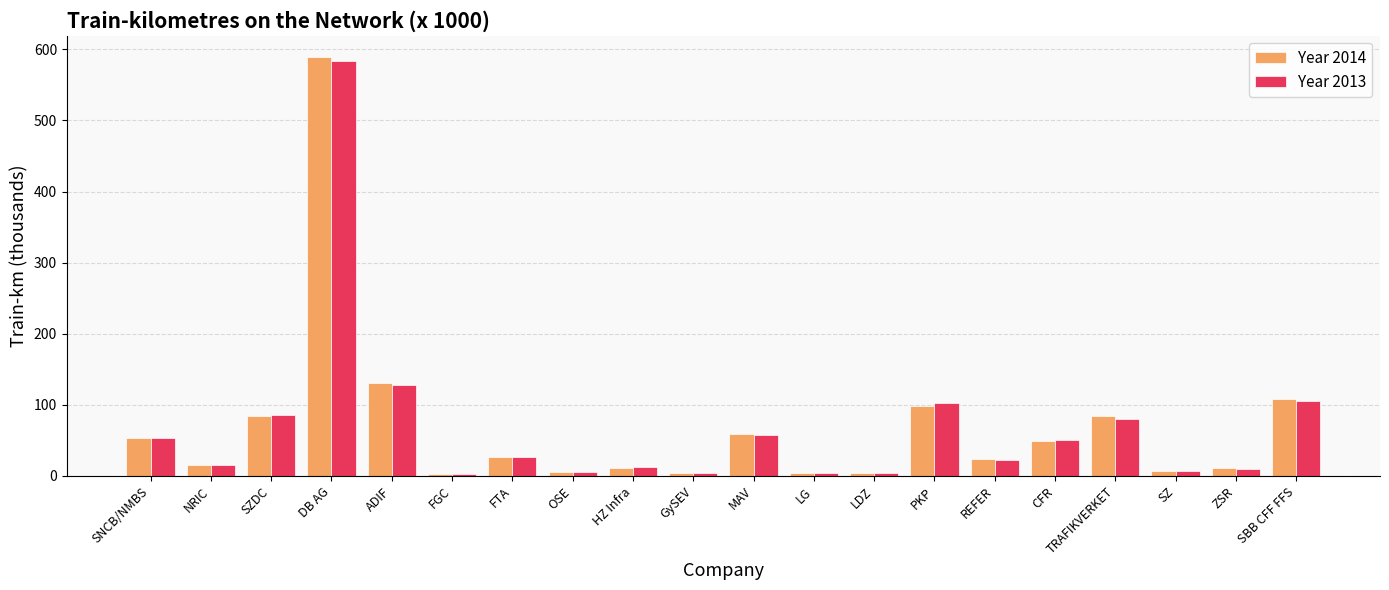

Is it true that Year 2014 equals 29.7 at CFR?

False